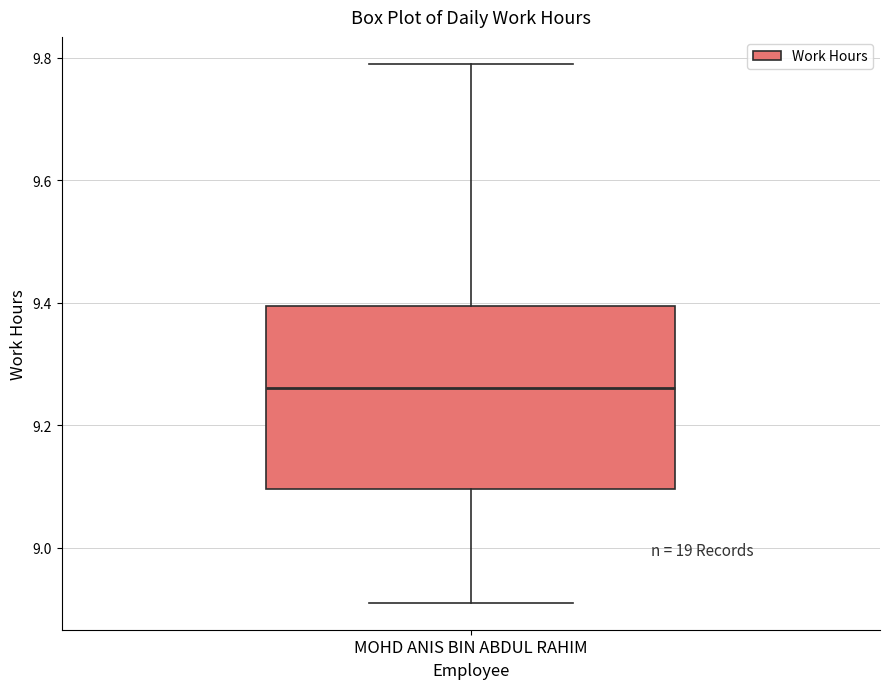

Transcribe this box plot: give where the median line is, the range the box spans, and where the two whiskers end, as read against the y-axis. The values are not printed on the chart, so give them approximately, as read against the axis.

median 9.26, box 9.10 to 9.40, whiskers 8.92 to 9.80